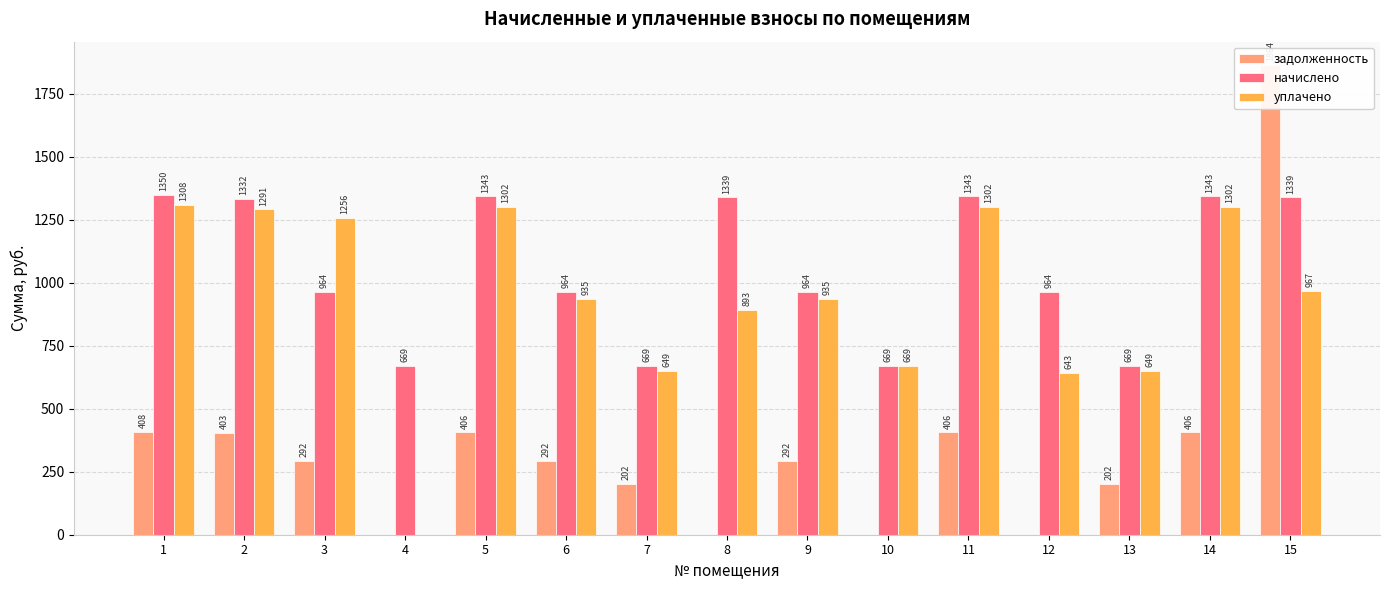

What is the sum of all уплачено values?

14099.1